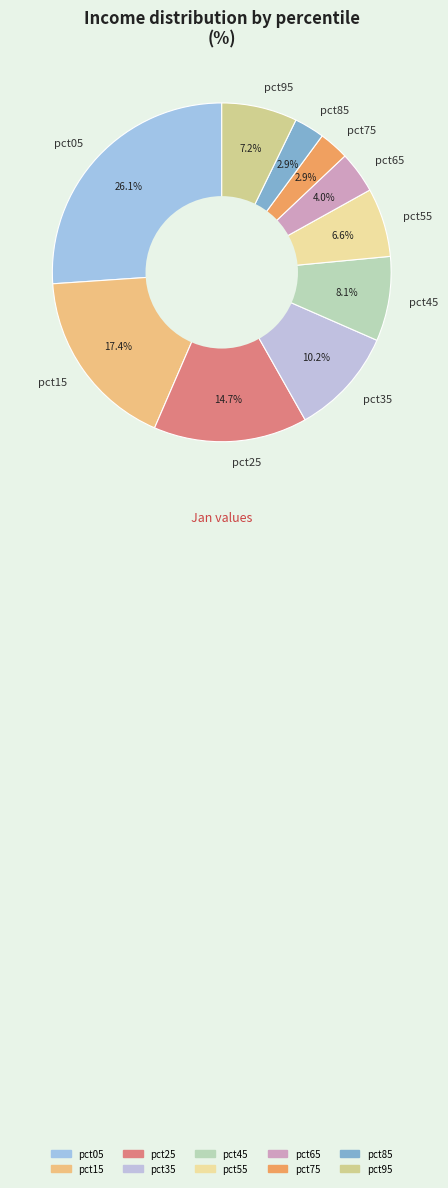

How many segments does this pie chart have?

10